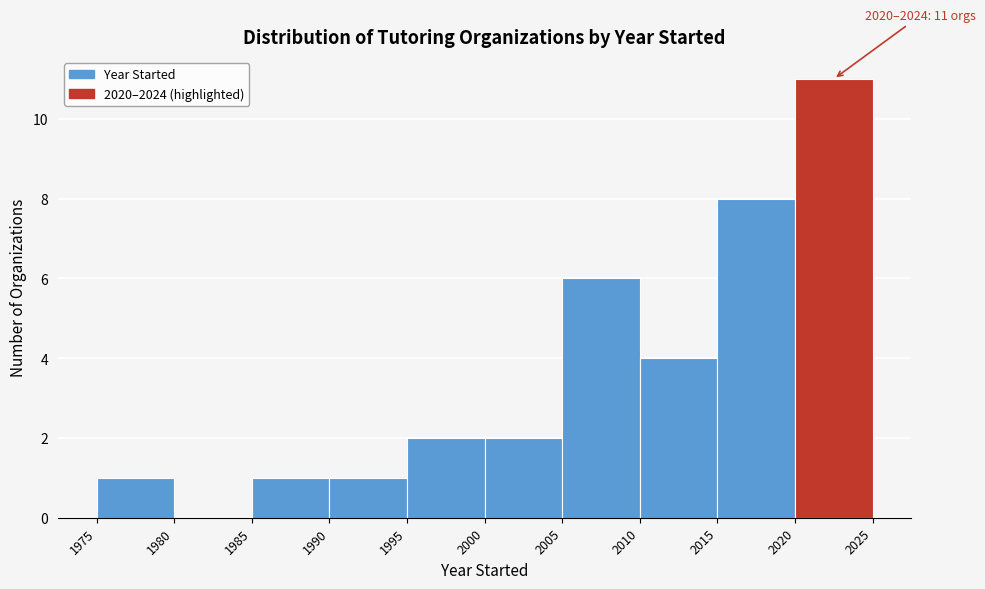

Over which range of the x-axis is the bar tallest?

2020 to 2025